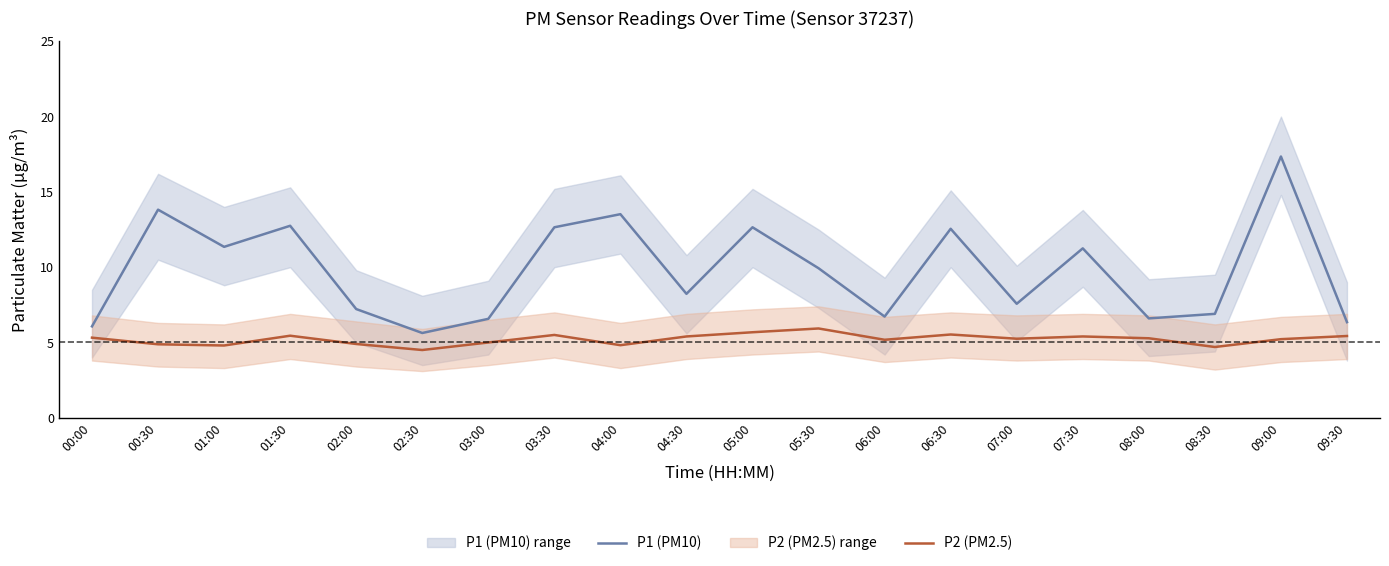

Which series has the largest total across all categories?

P1 (PM10)